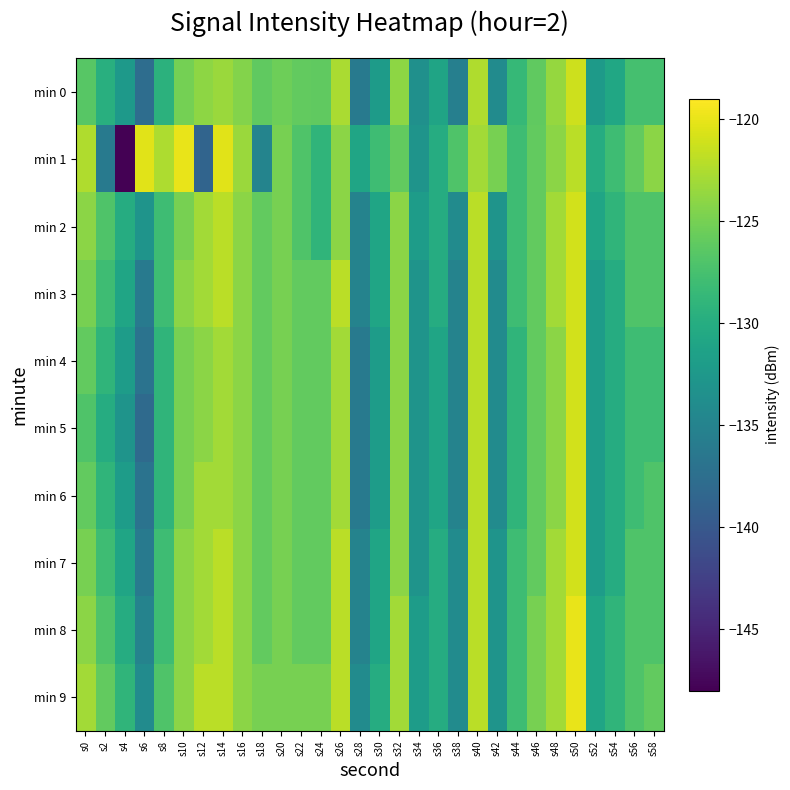

Which series has the widest spread of values?

min 1